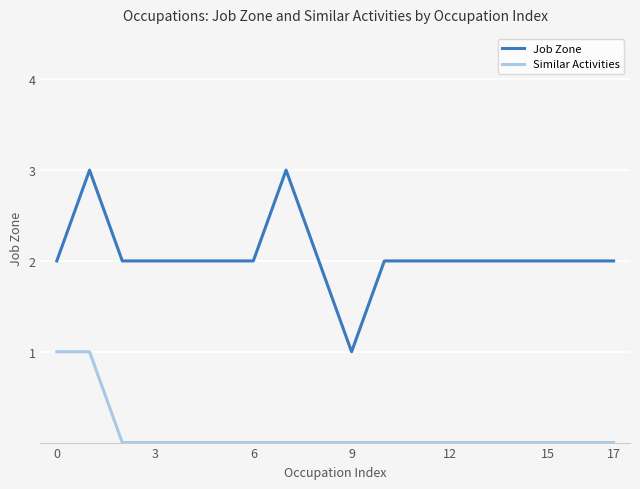

What is the average value of the Job Zone series?

2